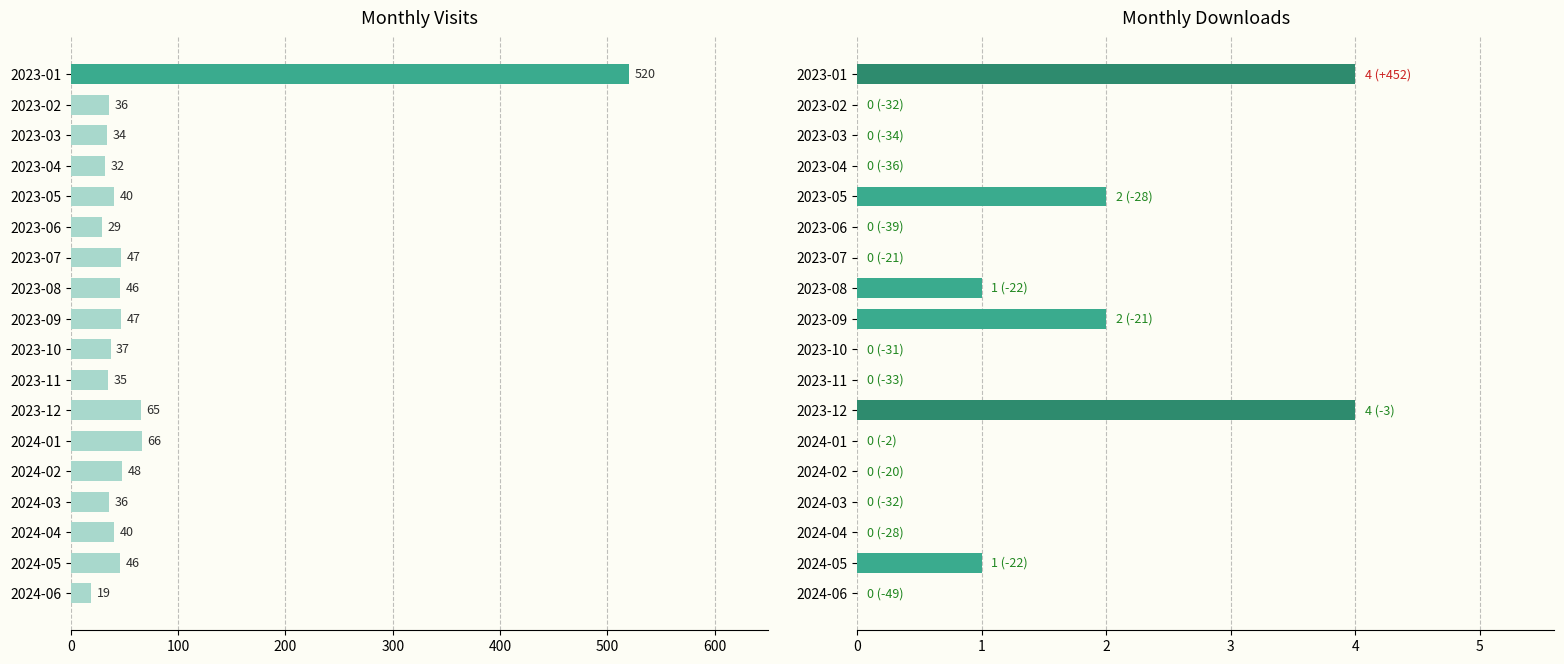

Which series changed the most between 2024-01 and 2024-04?

monthly_visit